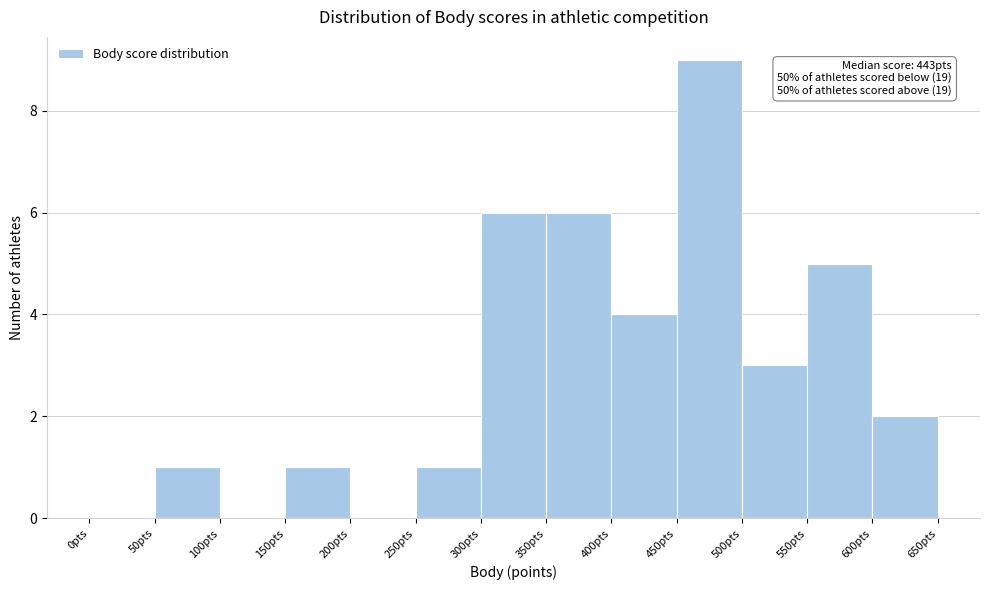

Over which range of the x-axis is the bar tallest?

450 to 500